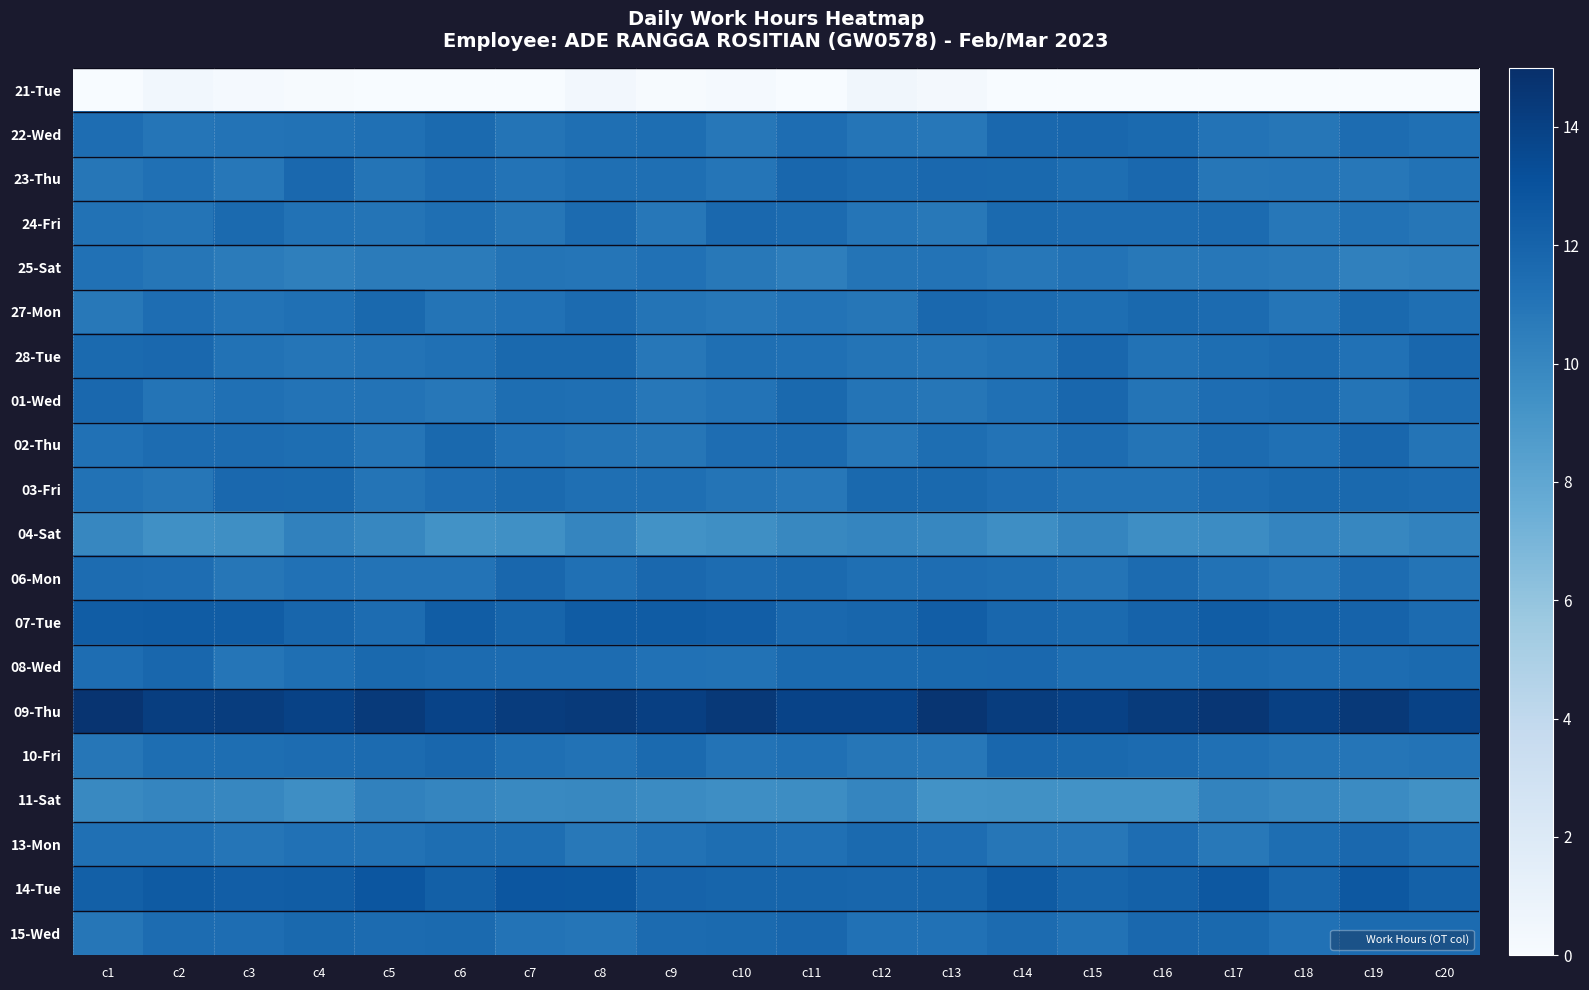

Which has a higher value, c6 or c17?

c6